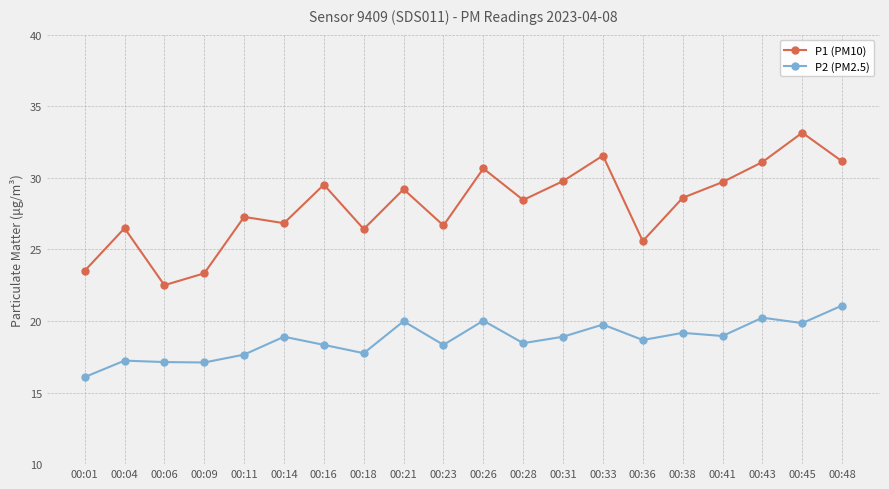

Is it true that P2 (PM2.5) equals 11.6 at 00:04?

False